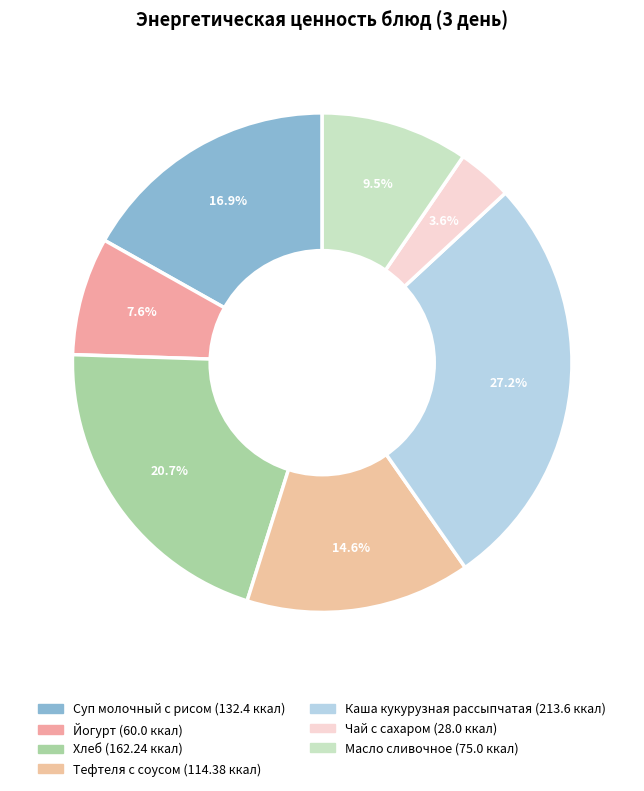

Count the number of slices in the pie.

7